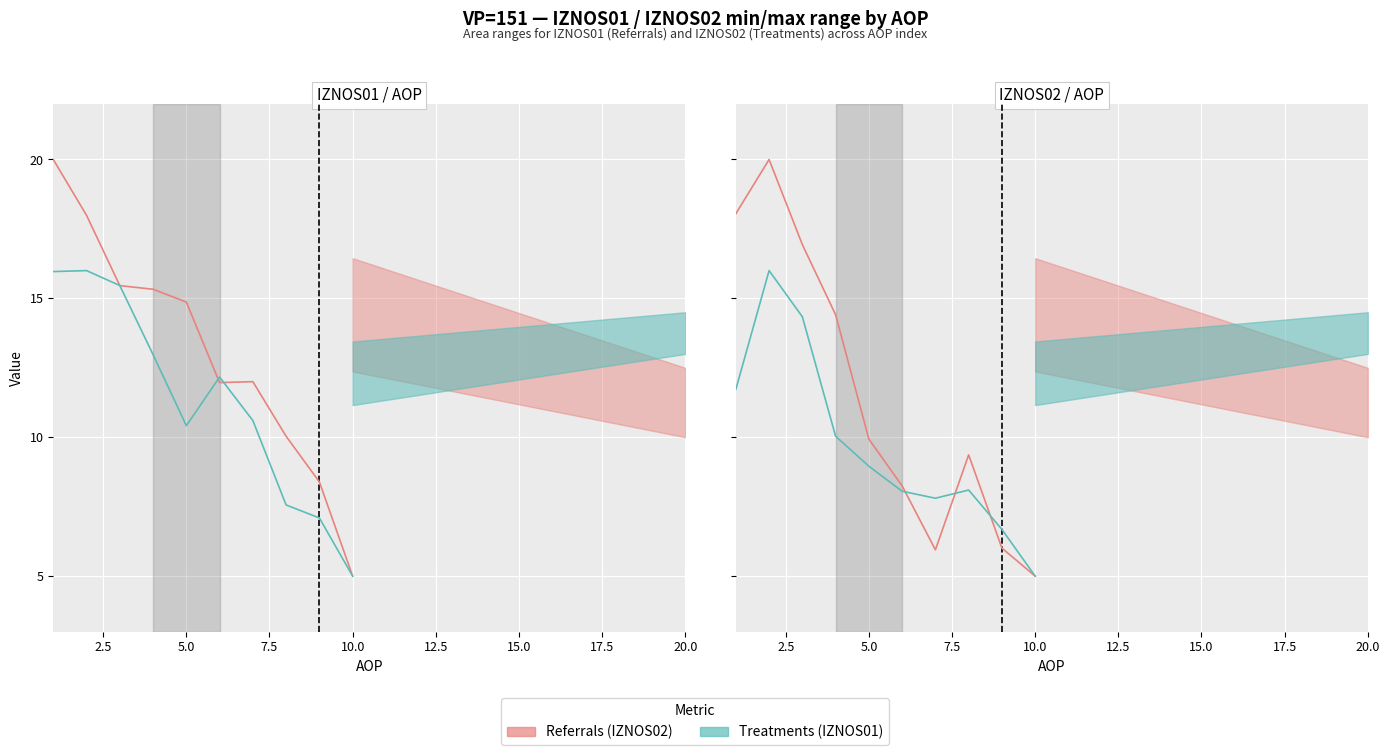

Is the value of Referrals (IZNOS02) at 15.0 greater than the value of Treatments (IZNOS01) at 20.0?

No